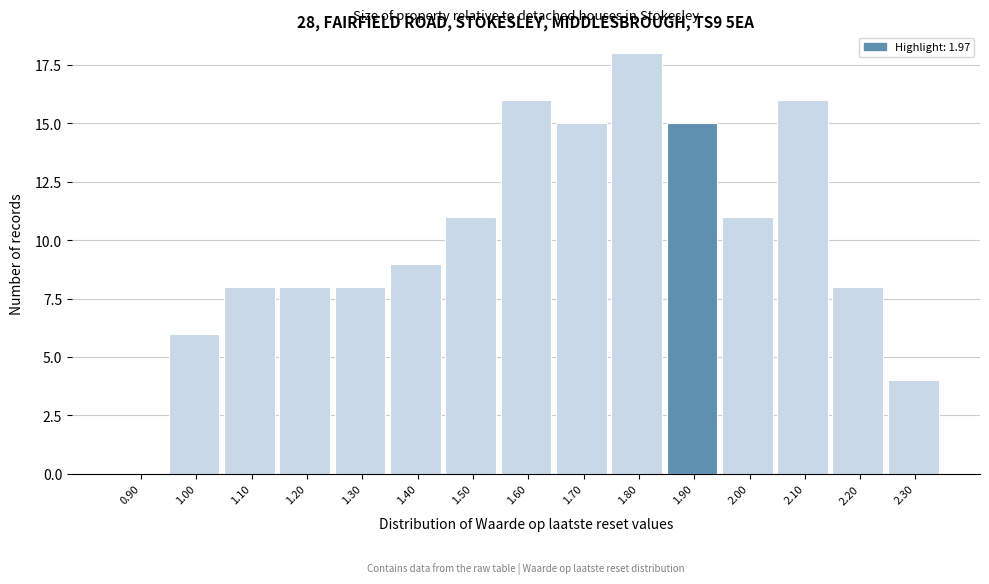

Reading right to left, what are all the values shown in this chart?

2.30=4	2.20=8	2.10=16	2.00=11	1.90=15	1.80=18	1.70=15	1.60=16	1.50=11	1.40=9	1.30=8	1.20=8	1.10=8	1.00=6	0.90=0